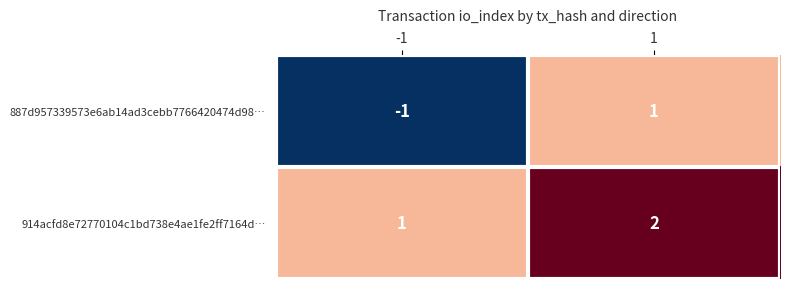

List the series in order of their overall mean, highest first.

914acfd8e72770104c1bd738e4ae1fe2ff7164d…, 887d957339573e6ab14ad3cebb7766420474d98…